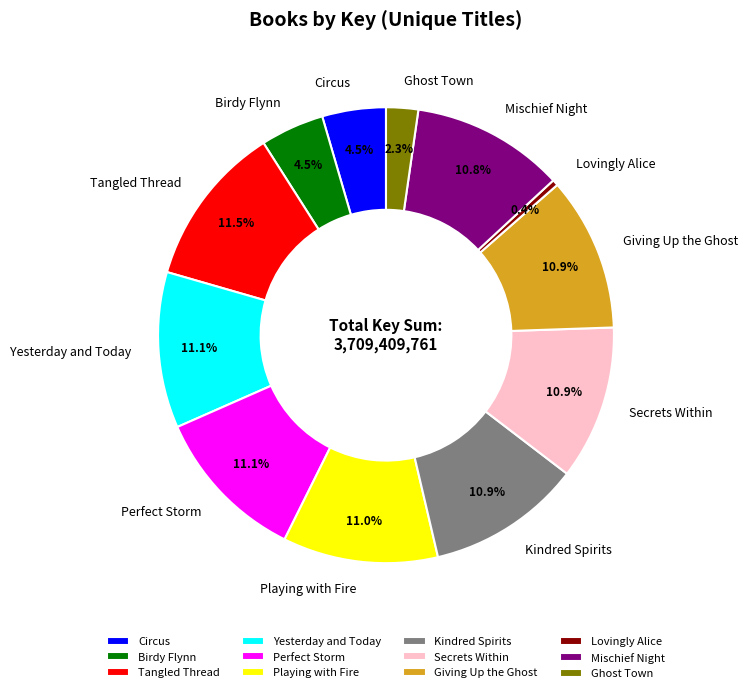

How many slices are in this pie chart?

12